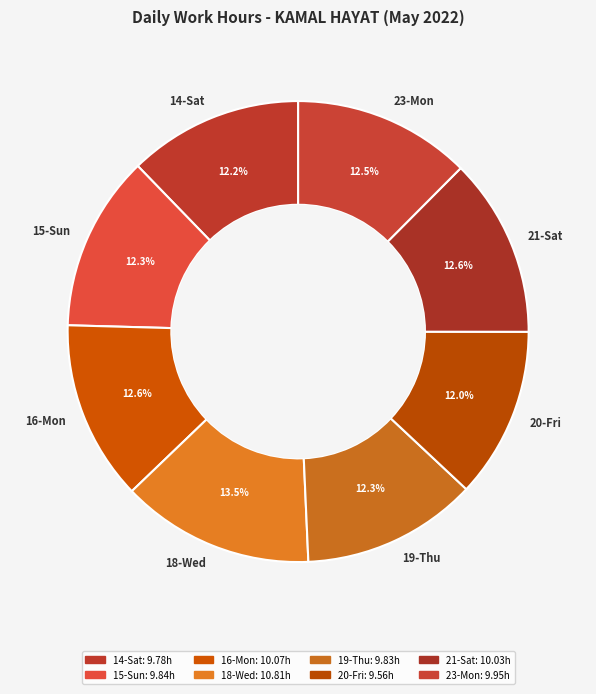

Approximately how many times larger is the value at 16-Mon compared to 20-Fri?

1.1